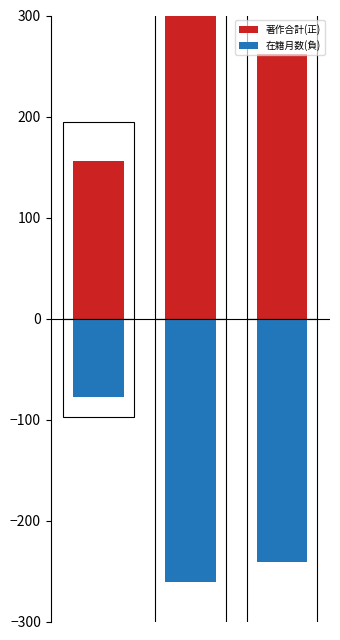

Reading left to right, list all the values displayed in this chart.

著作合計(正): 156	342	262
在籍月数(負): -78	-261	-241